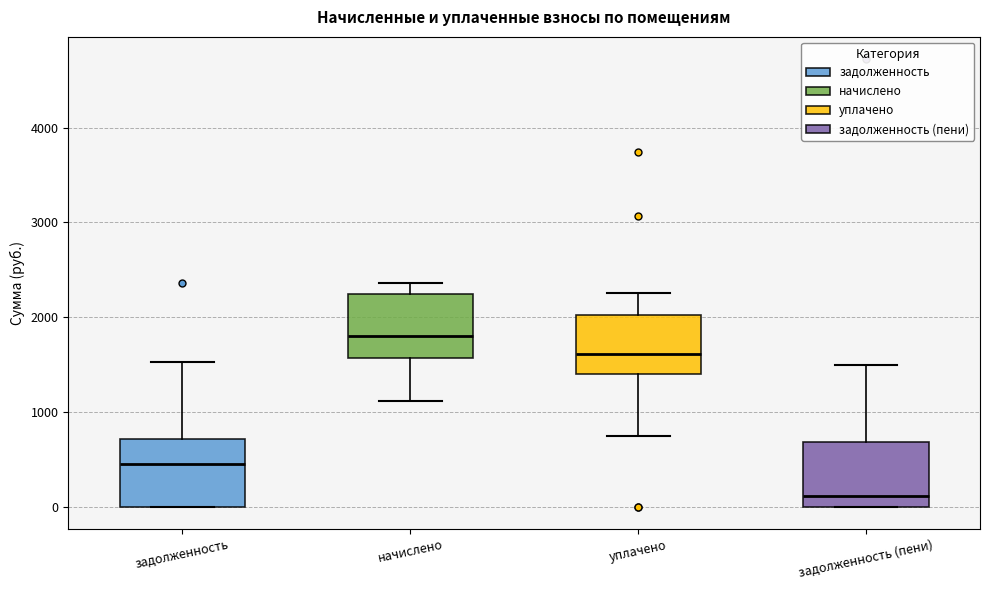

Where does the upper whisker of the box for задолженность (пени) end on the y-axis? The values are not printed on the chart, so give them approximately, as read against the axis.

1500